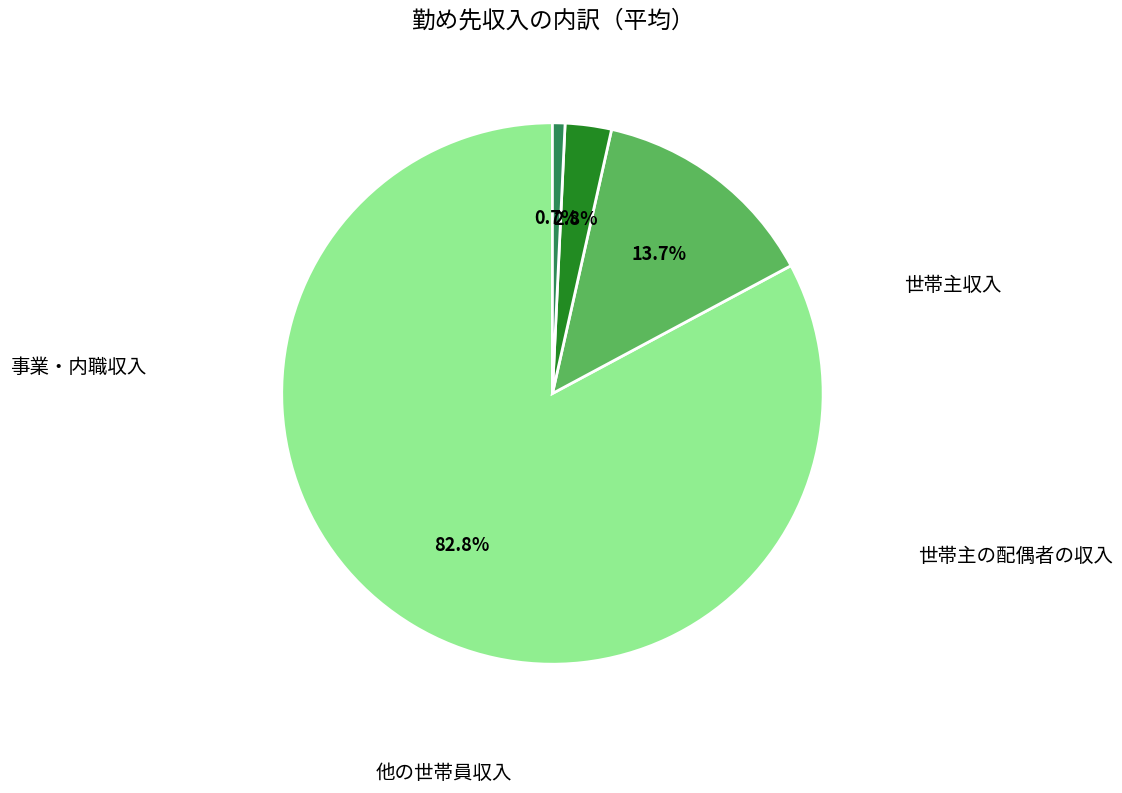

Is there any slice that represents more than half of the pie?

Yes